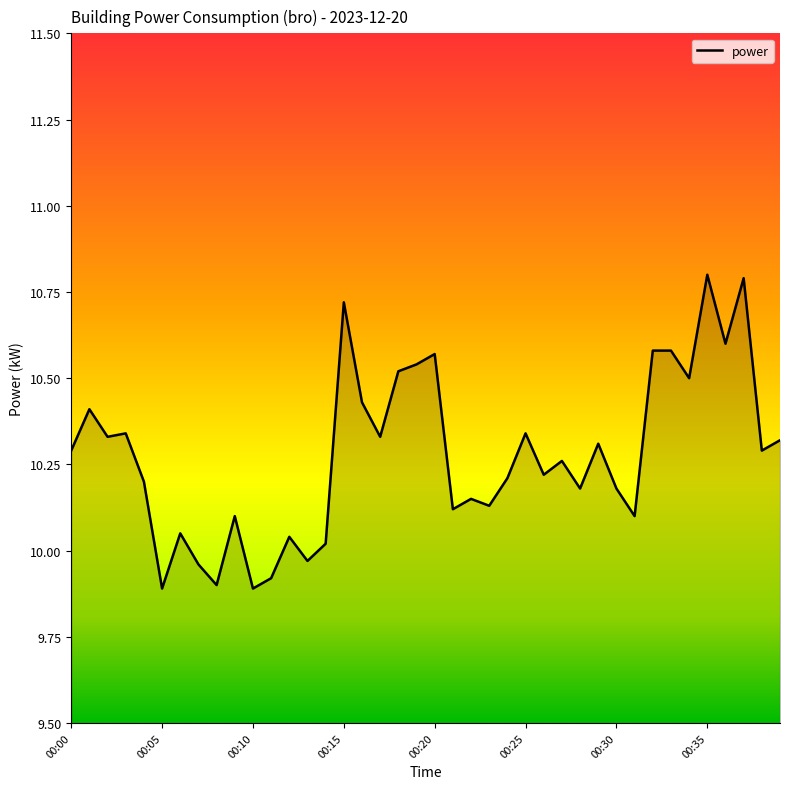

What is the minimum value shown in the chart?

9.9